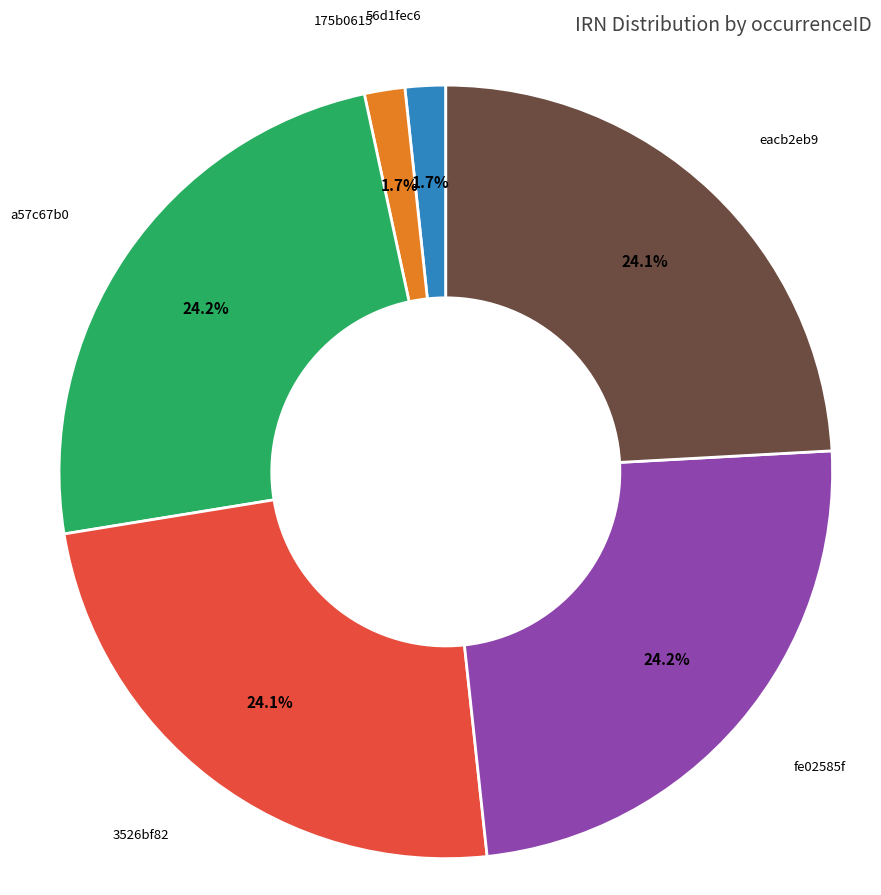

To the nearest percent, what percentage of the pie is 56d1fec6?

2%